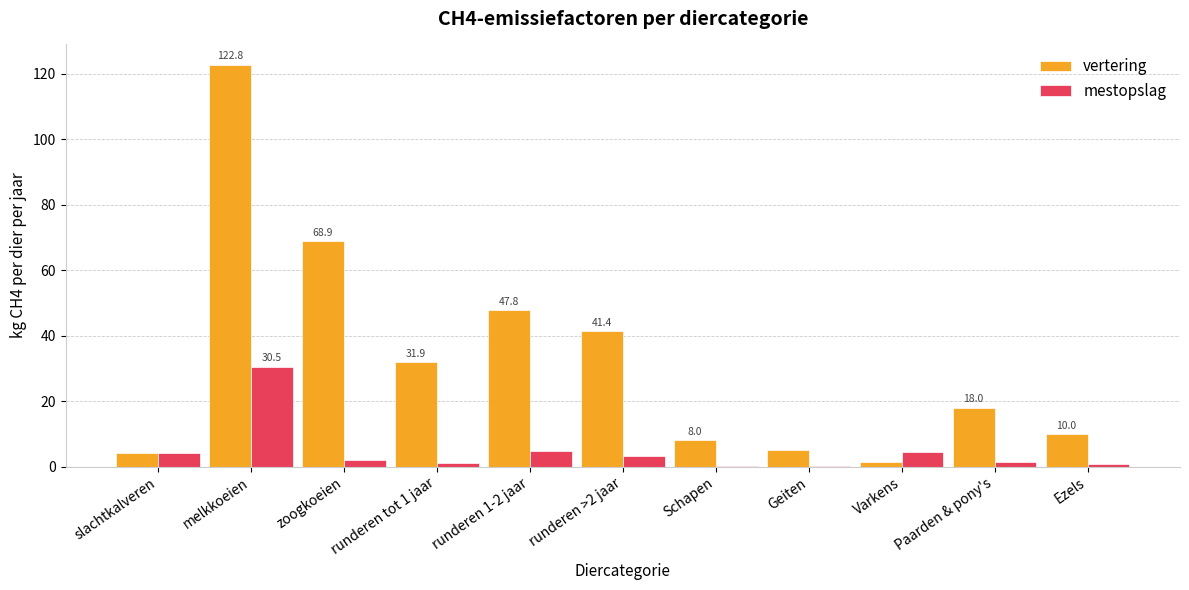

The value of vertering at Paarden & pony's is 12.6. True or false?

False